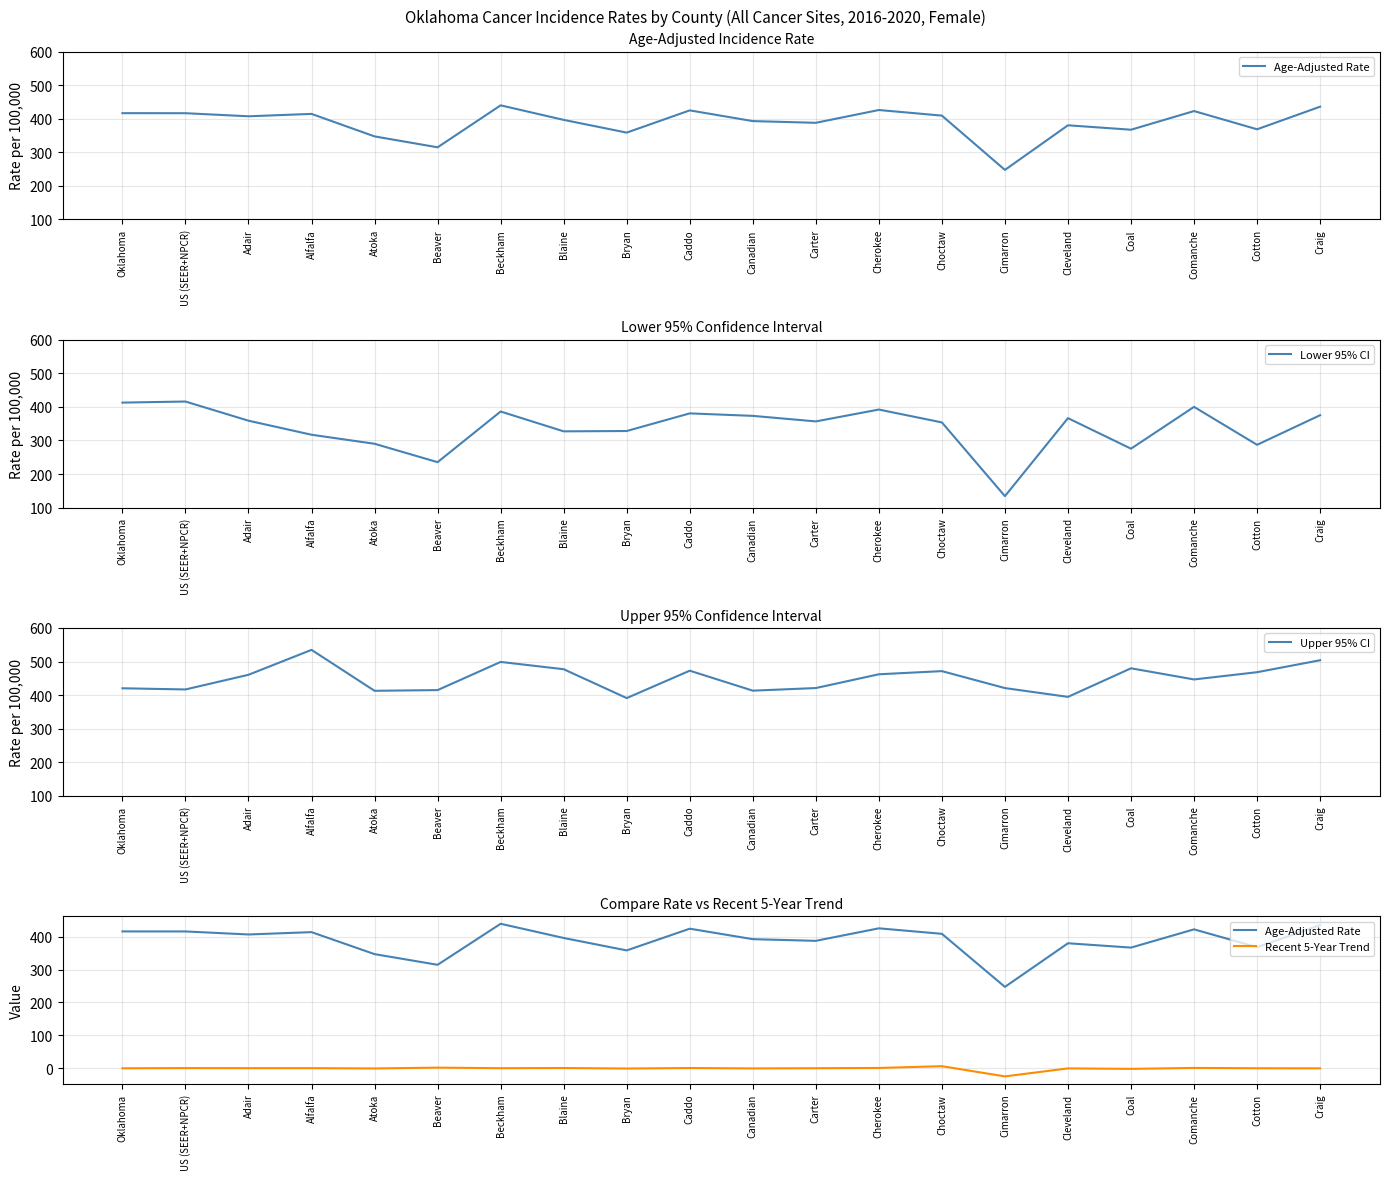

At which label does Lower 95% CI first exceed 358?

Oklahoma